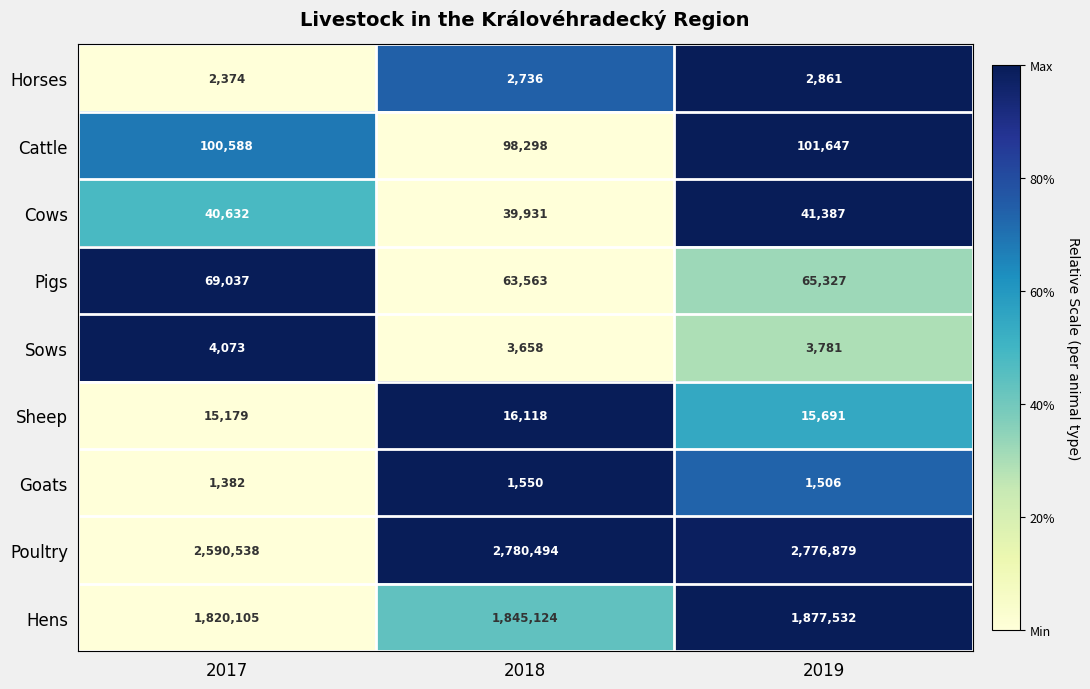

What is the total value across all series at 2018?

4851472